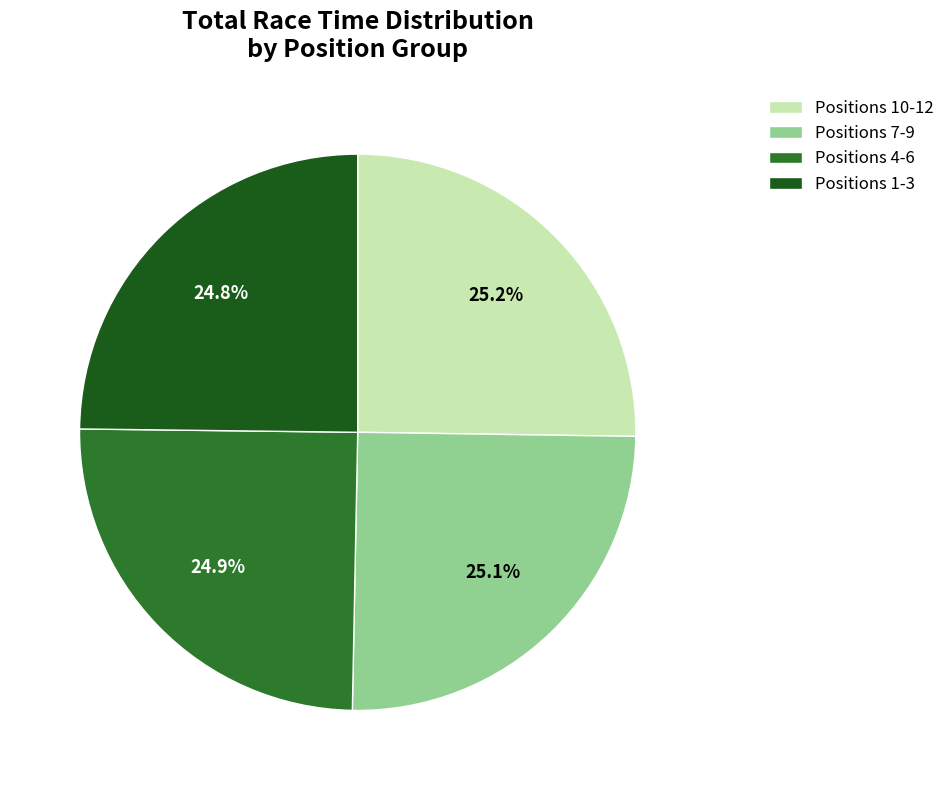

Approximately how many times larger is the value at Positions 7-9 compared to Positions 1-3?

1.0